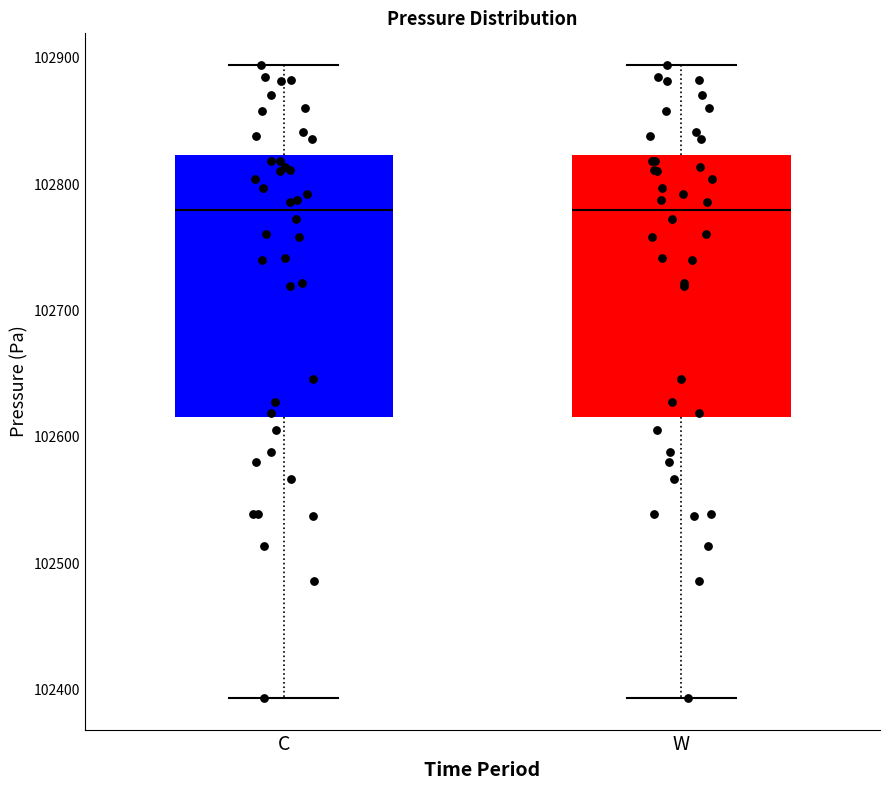

Where does the median line of the box for C sit on the y-axis? The values are not printed on the chart, so give them approximately, as read against the axis.

102780